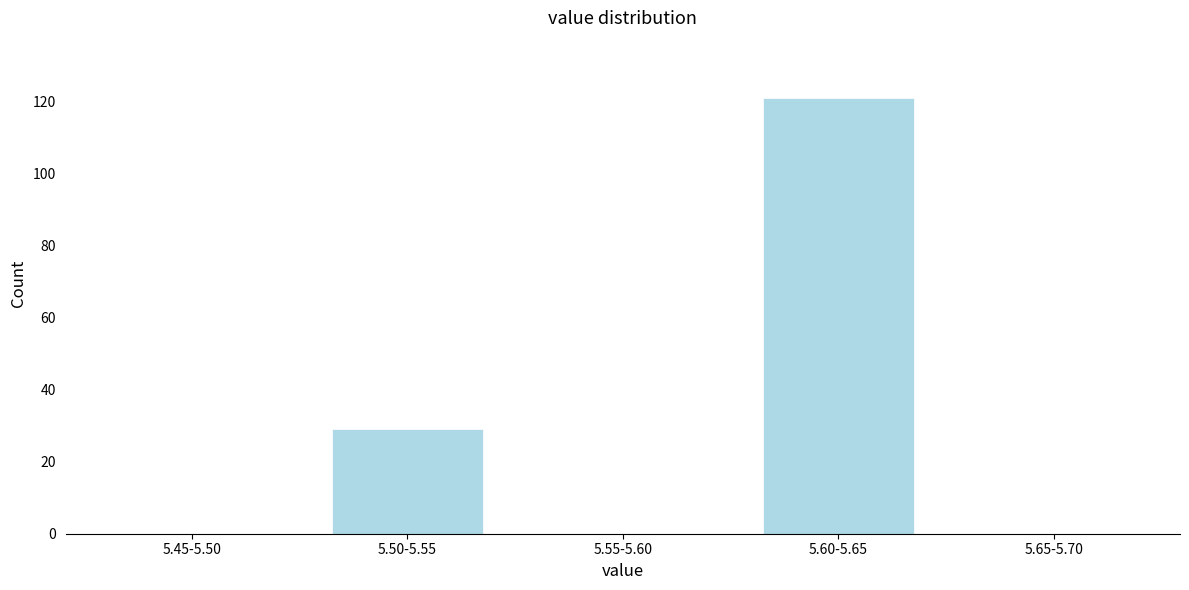

Reading left to right, extract all data points from this chart.

5.45-5.50=0	5.50-5.55=29	5.55-5.60=0	5.60-5.65=121	5.65-5.70=0